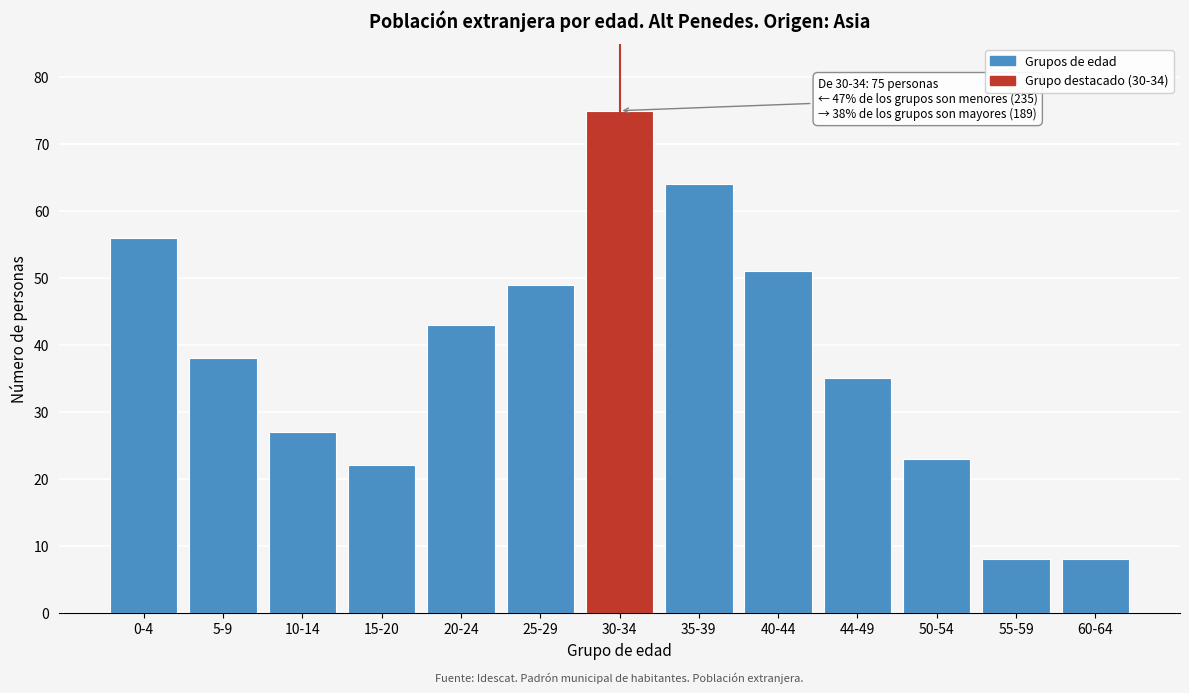

Reading left to right, extract all data points from this chart.

0-4=56	5-9=38	10-14=27	15-20=22	20-24=43	25-29=49	30-34=75	35-39=64	40-44=51	44-49=35	50-54=23	55-59=8	60-64=8